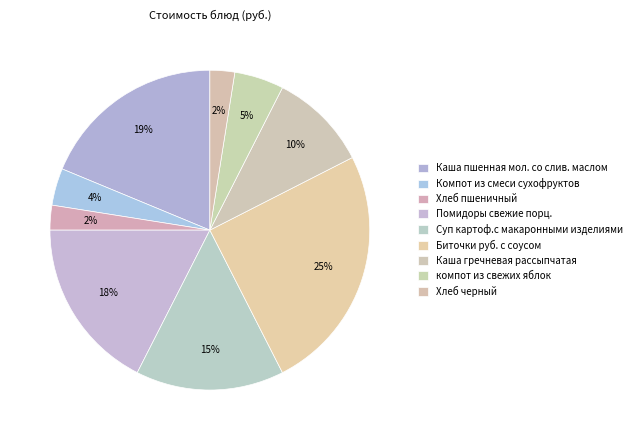

What percentage is the Каша гречневая рассыпчатая slice, to the nearest percent?

10%